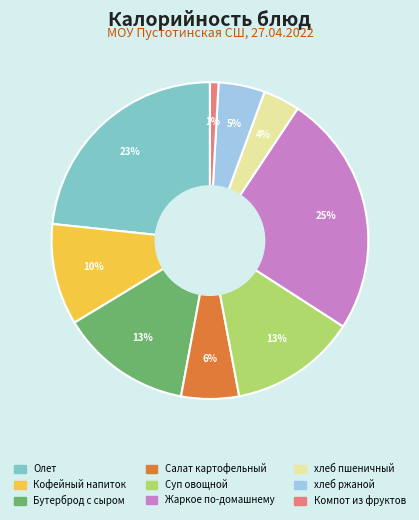

How many segments does this pie chart have?

9